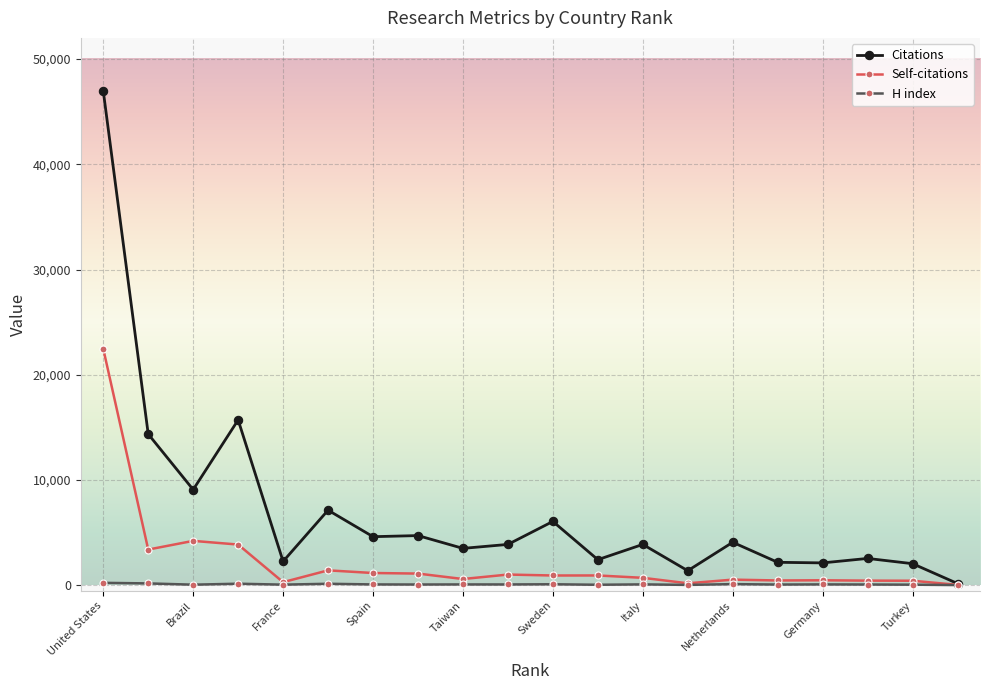

True or false: Self-citations has more than 0 interior local peaks.

True